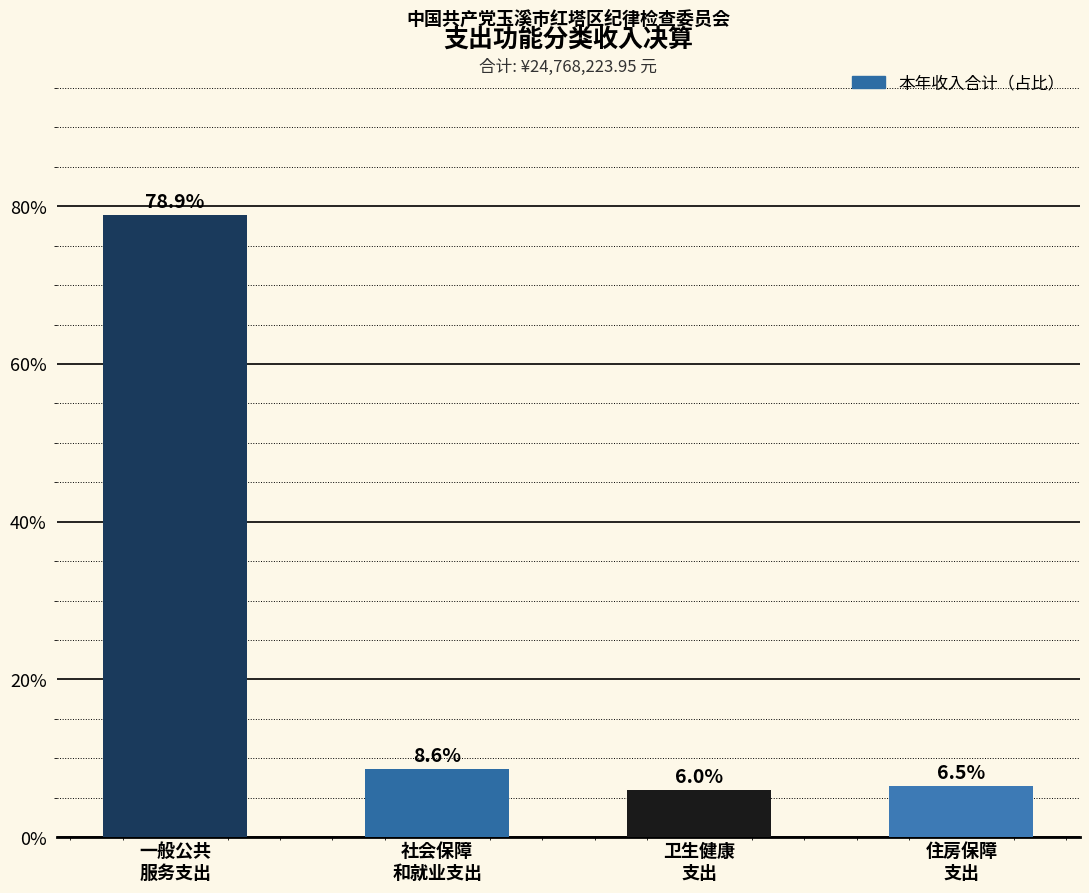

What is the greatest value displayed?

78.9